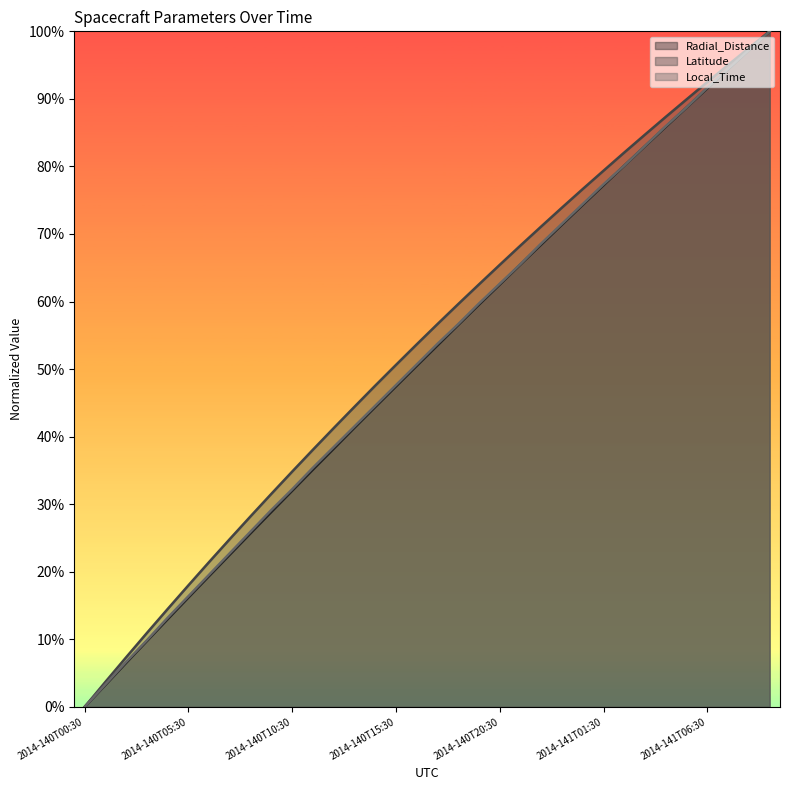

Count the number of data series in this chart.

3